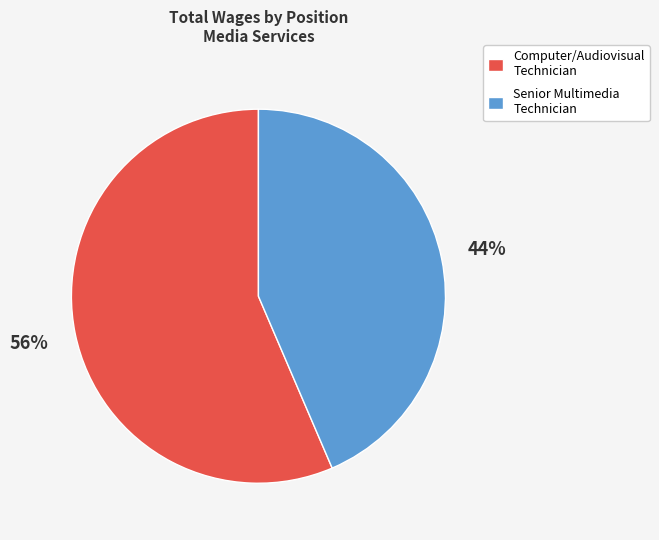

Rank the categories by value from lowest to highest.

Senior Multimedia Technician, Computer/Audiovisual Technician